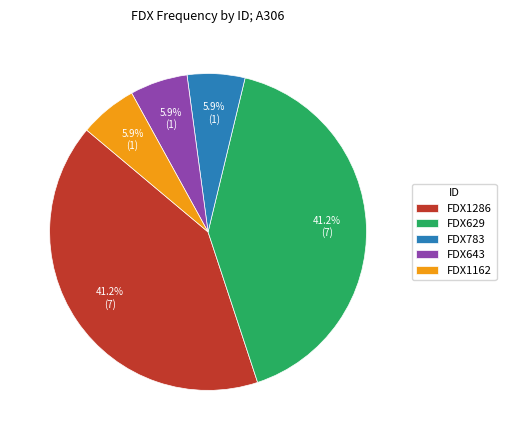

Do FDX783 and FDX1162 together represent more than half of the pie?

No